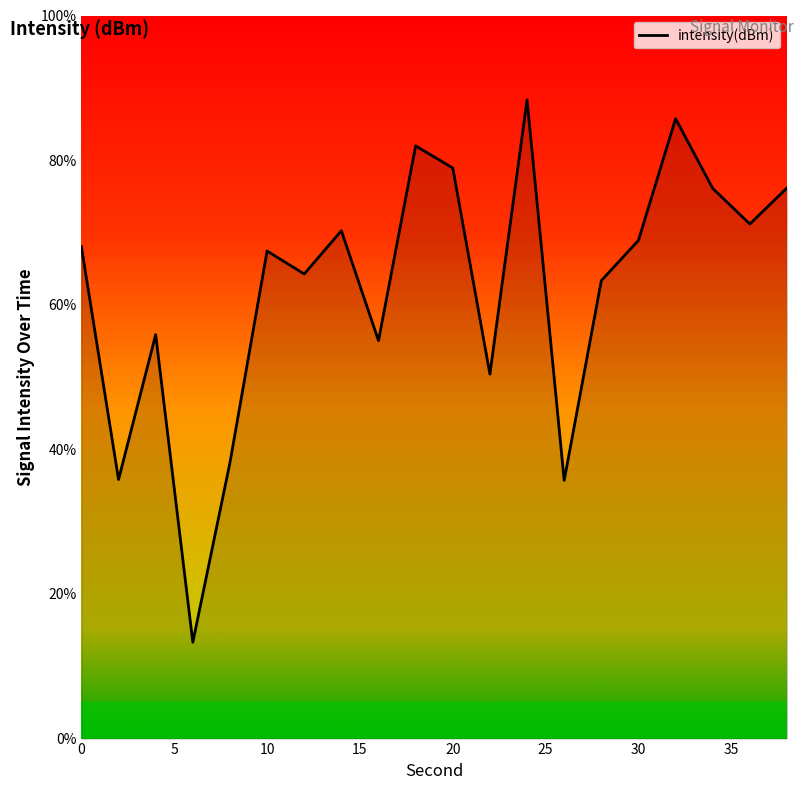

What is the smallest value displayed?

13.3